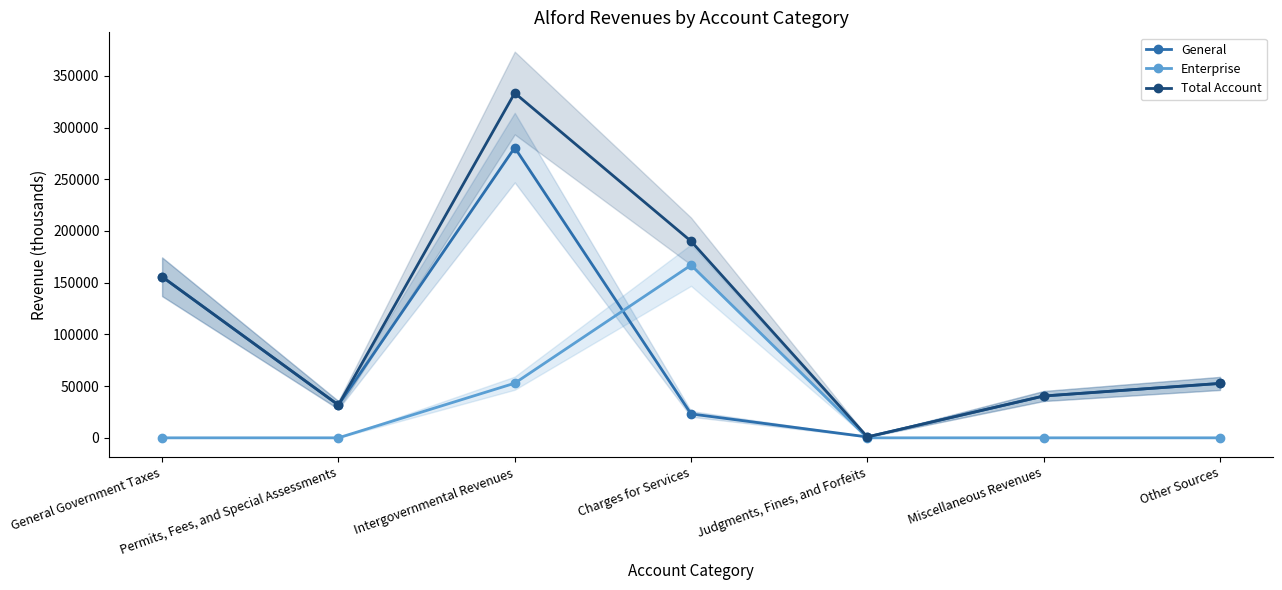

How many intersections are there between Enterprise and General?

2